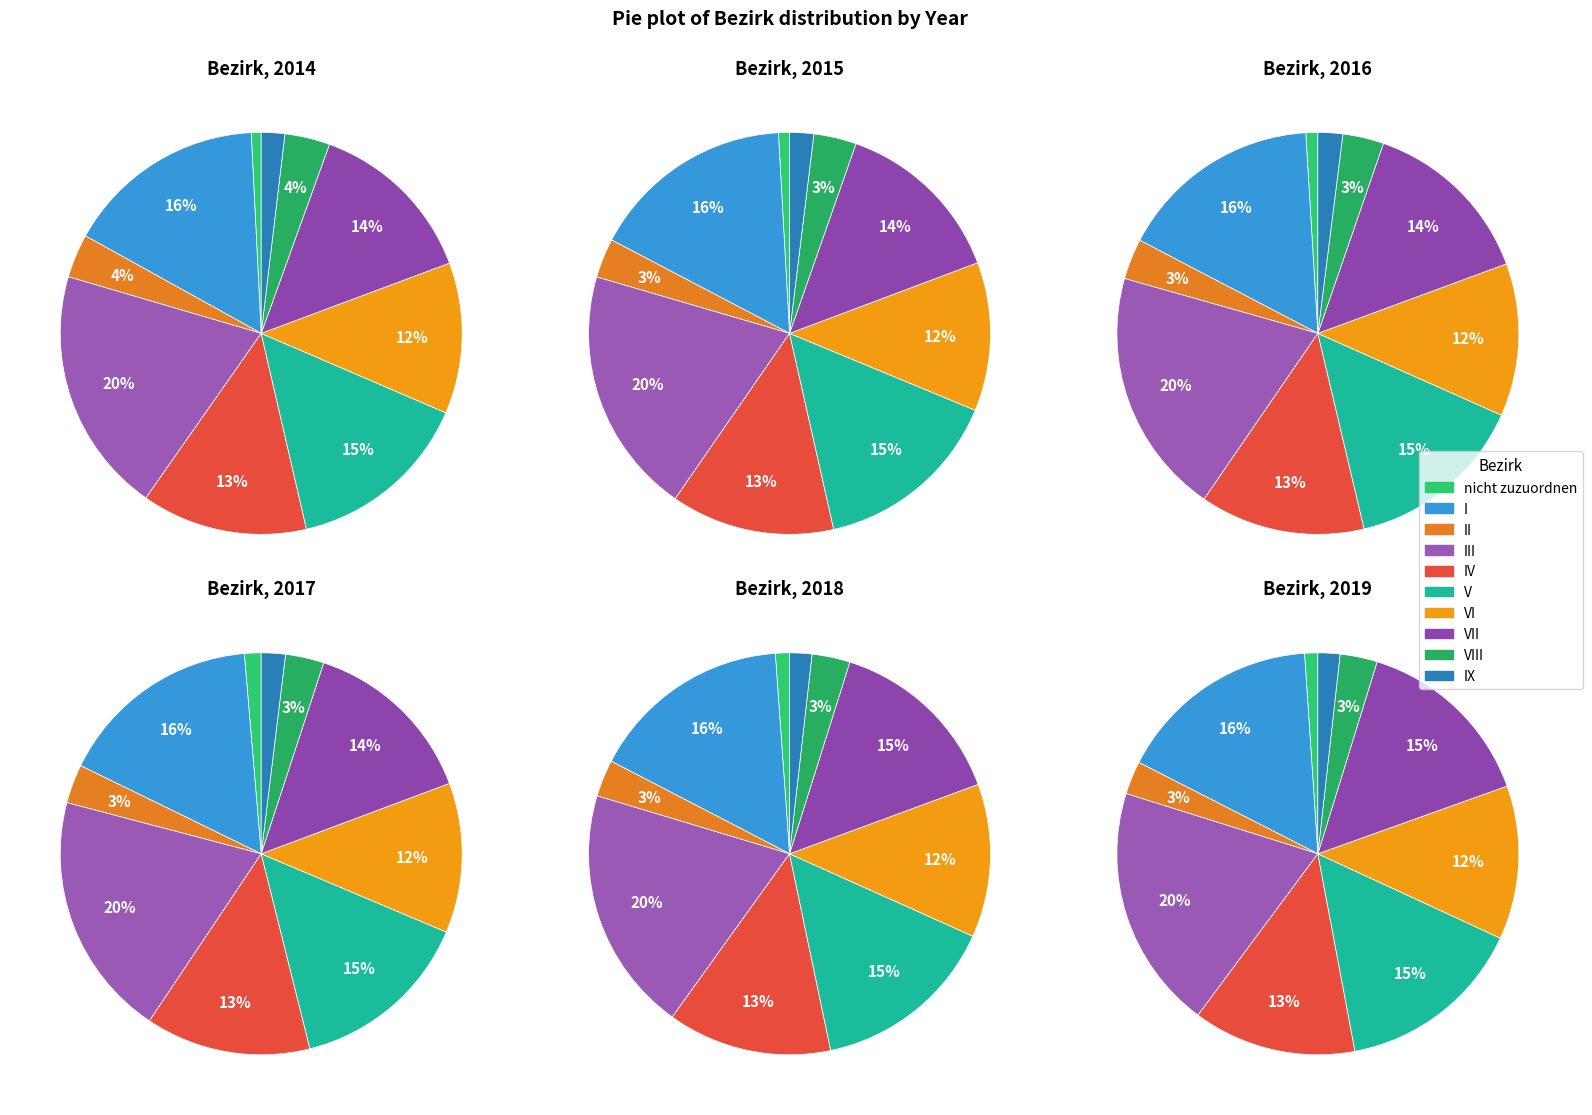

How many slices are in this pie chart?

10